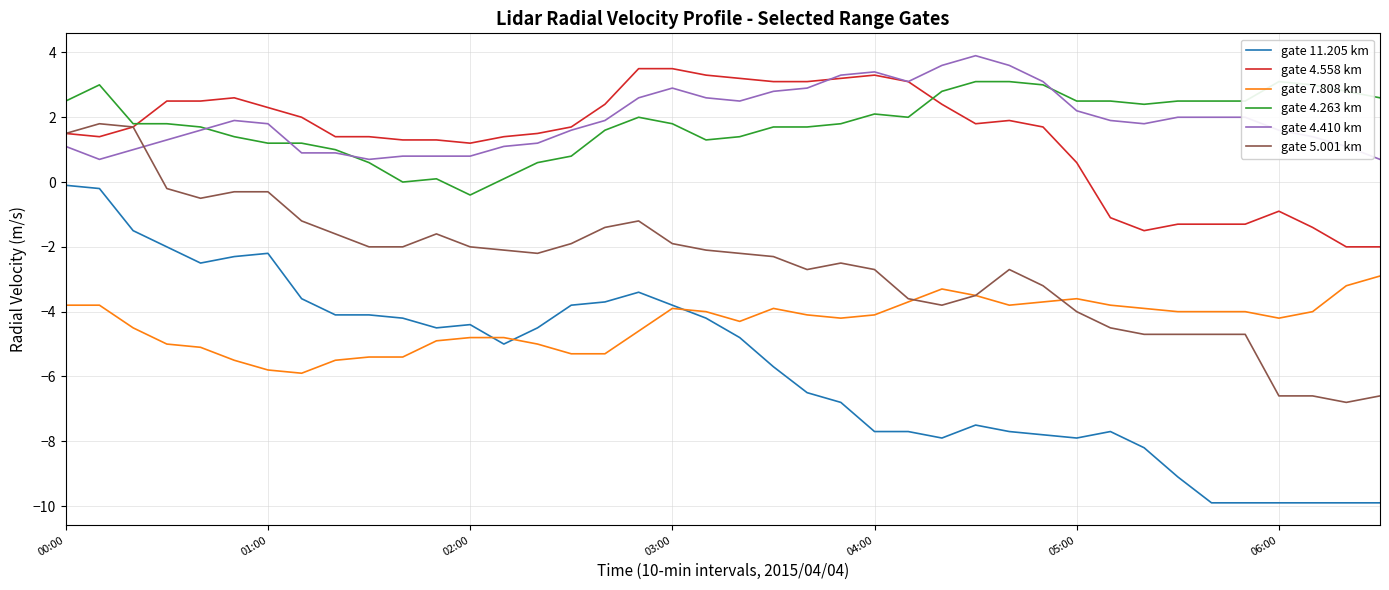

How many times do gate 4.263 km and gate 4.410 km cross each other?

4